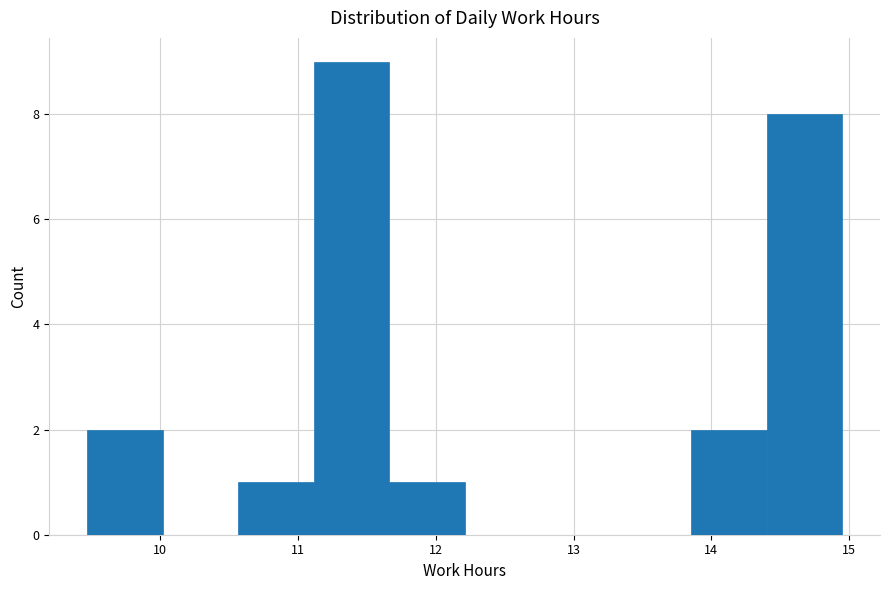

What is the height of the bar covering 14.4 to 15.0 on the x-axis? Neither the bar edges nor the heights are printed on the chart, so give them approximately, as read against the axes.

8